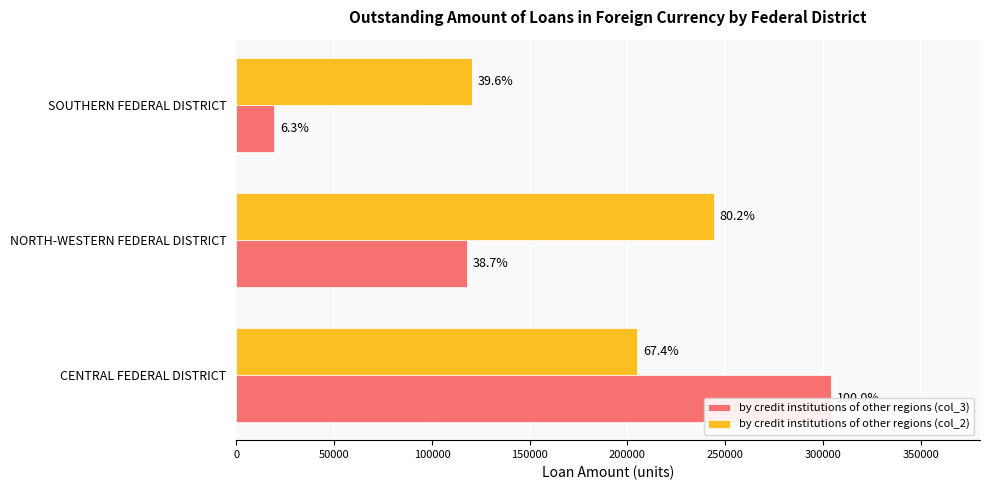

Which series changed the most between NORTH-WESTERN FEDERAL DISTRICT and SOUTHERN FEDERAL DISTRICT?

by credit institutions of other regions (col_2)